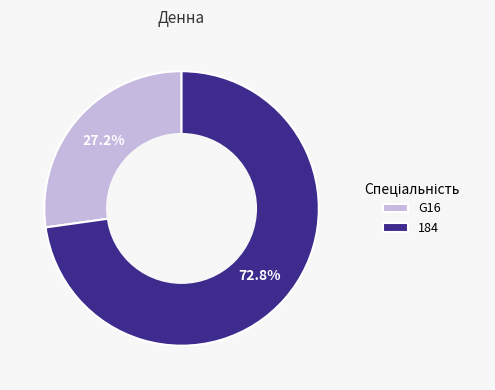

To the nearest percent, what is the difference between the G16 and 184 slice percentages?

46%